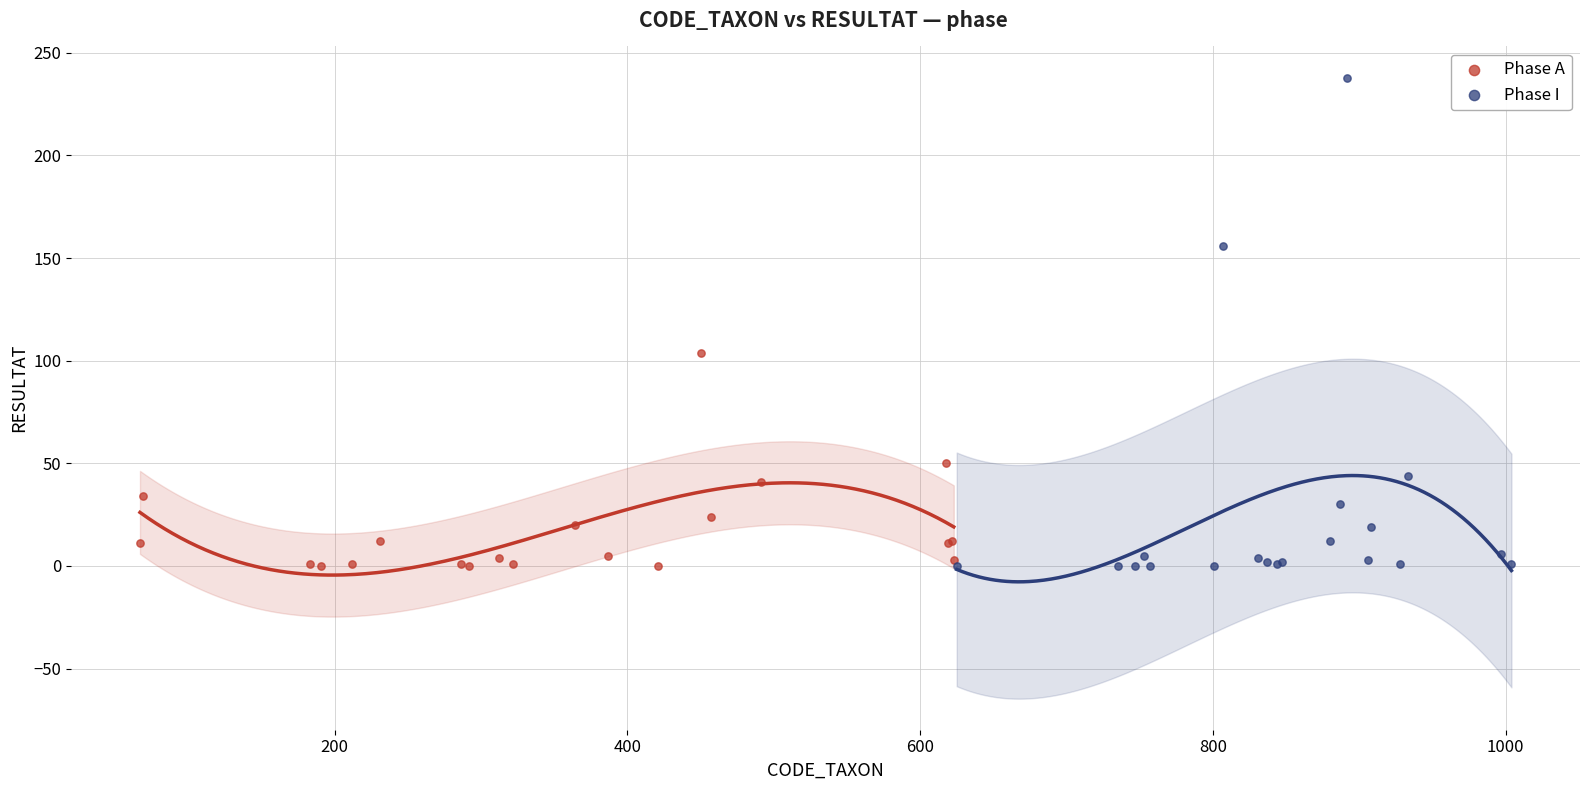

Which series reaches the maximum Y coordinate?

Phase I